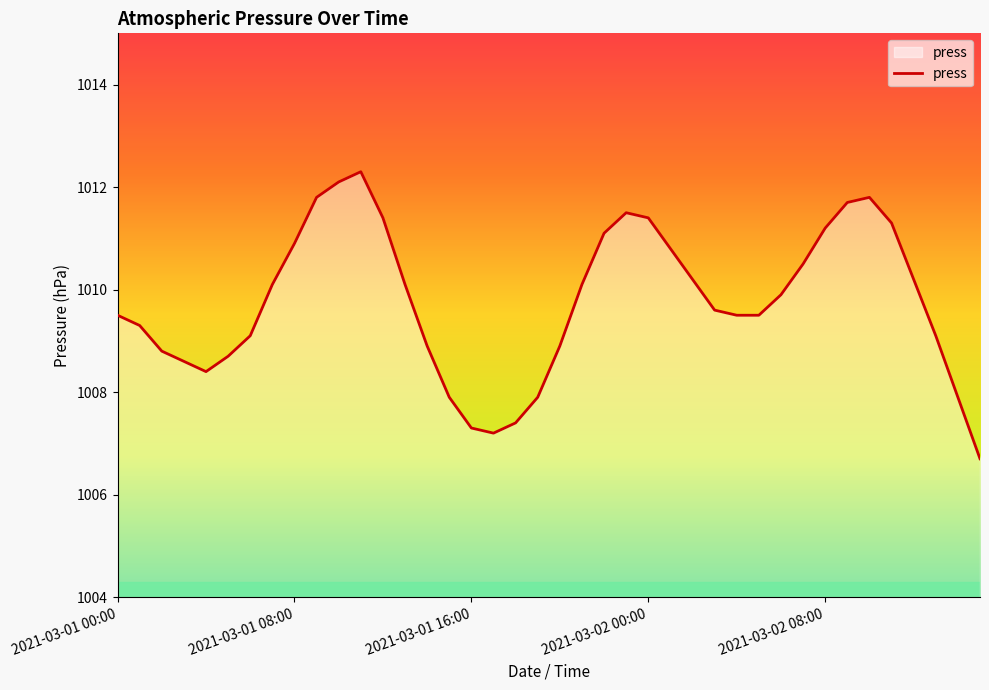

What is the difference between the maximum and minimum values?

5.6